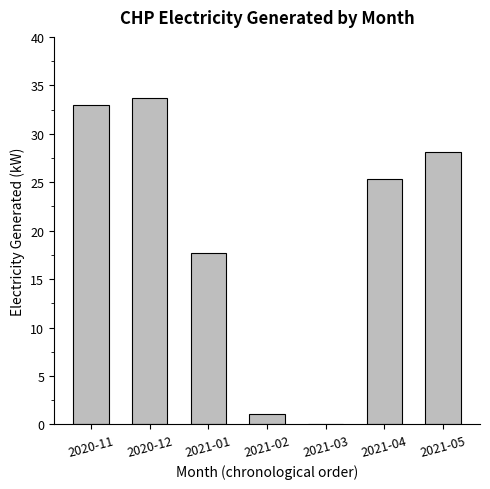

Is it true that the value at 2021-04 is 12.9?

False